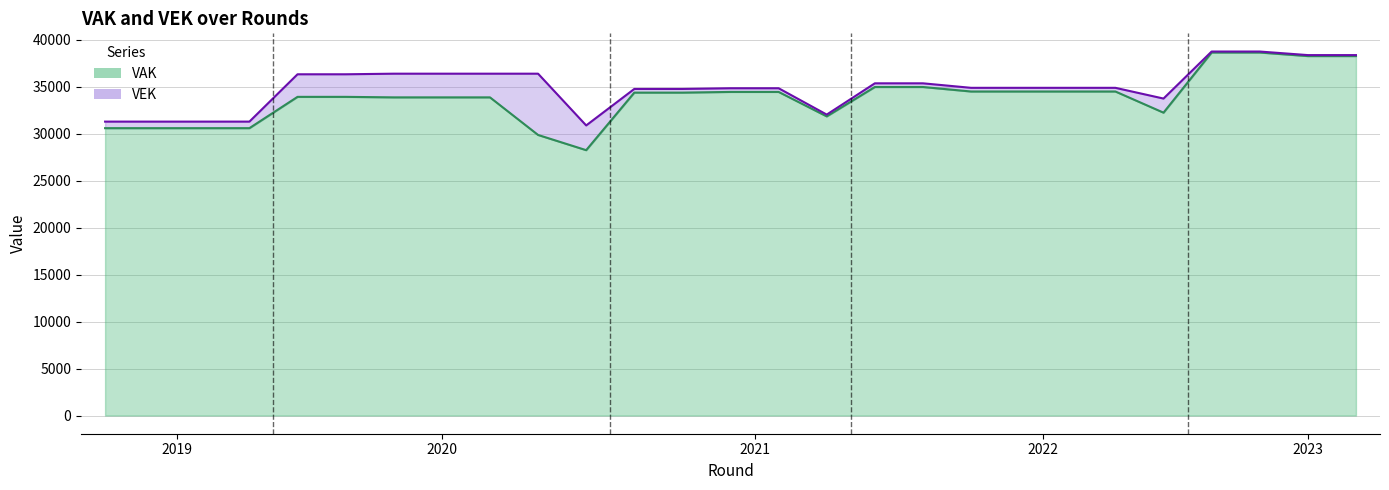

Rank the series by their maximum value, from highest to lowest.

VEK line, VAK line